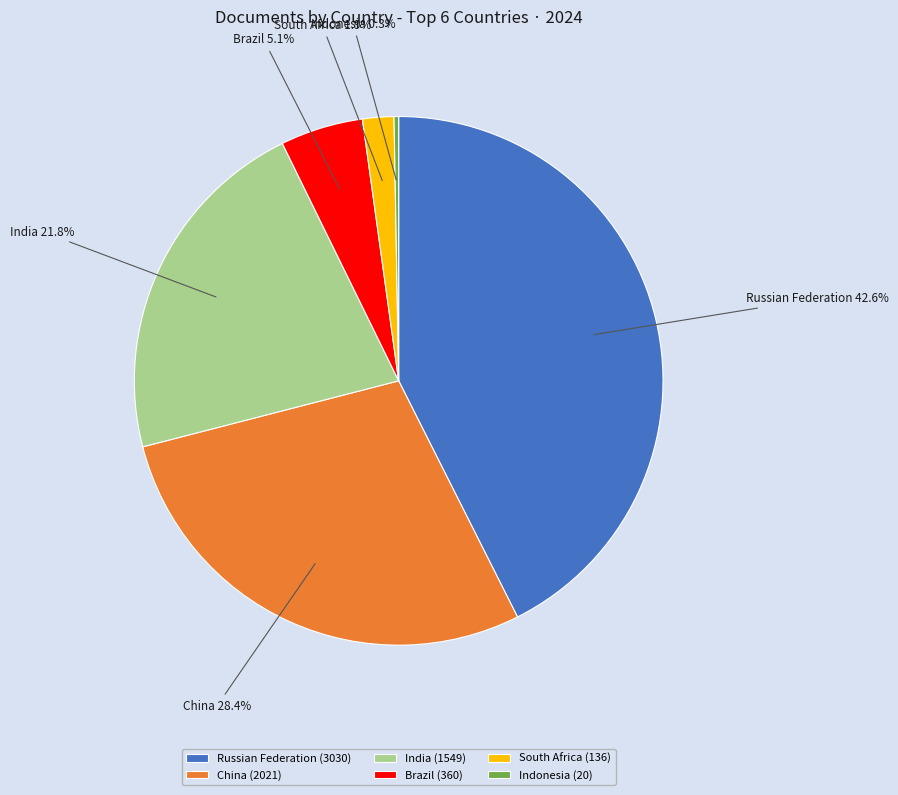

To the nearest percent, what is the average slice percentage?

17%